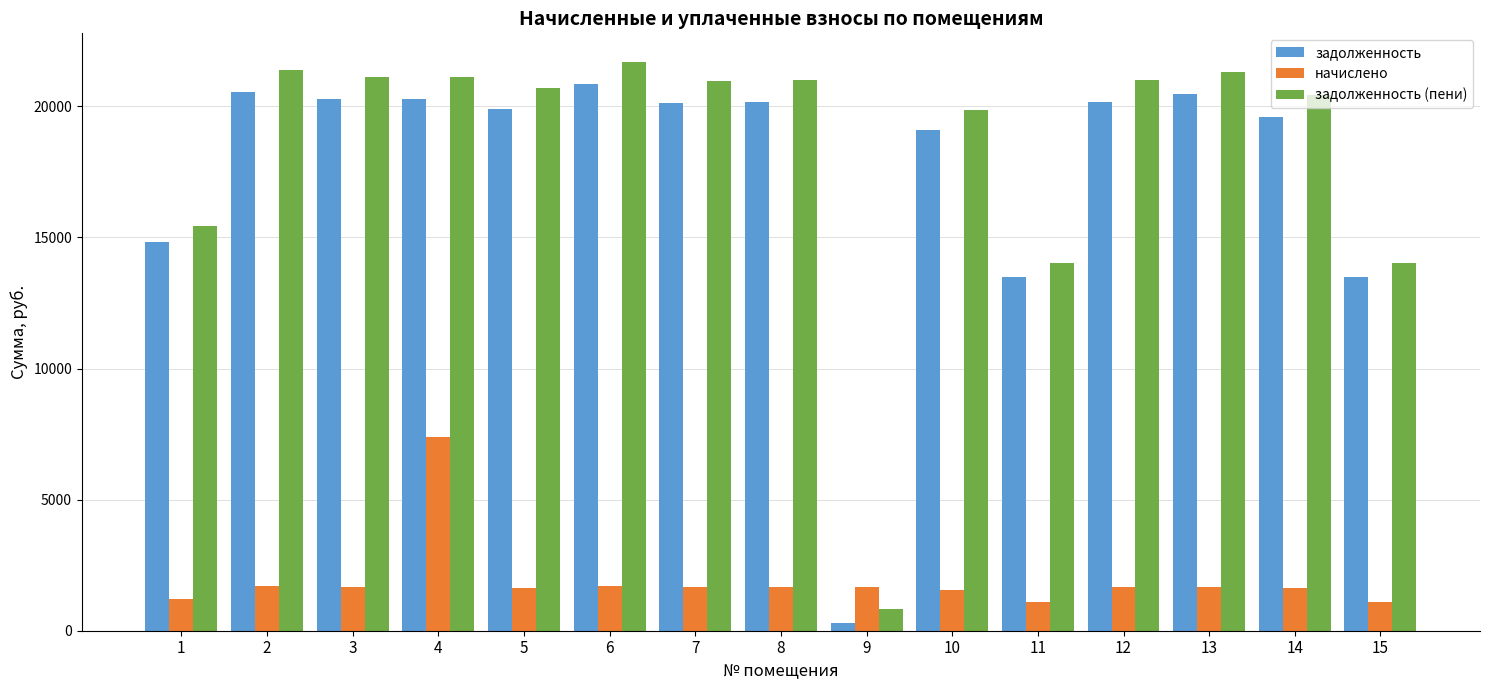

Which series has the largest total across all categories?

задолженность (пени)